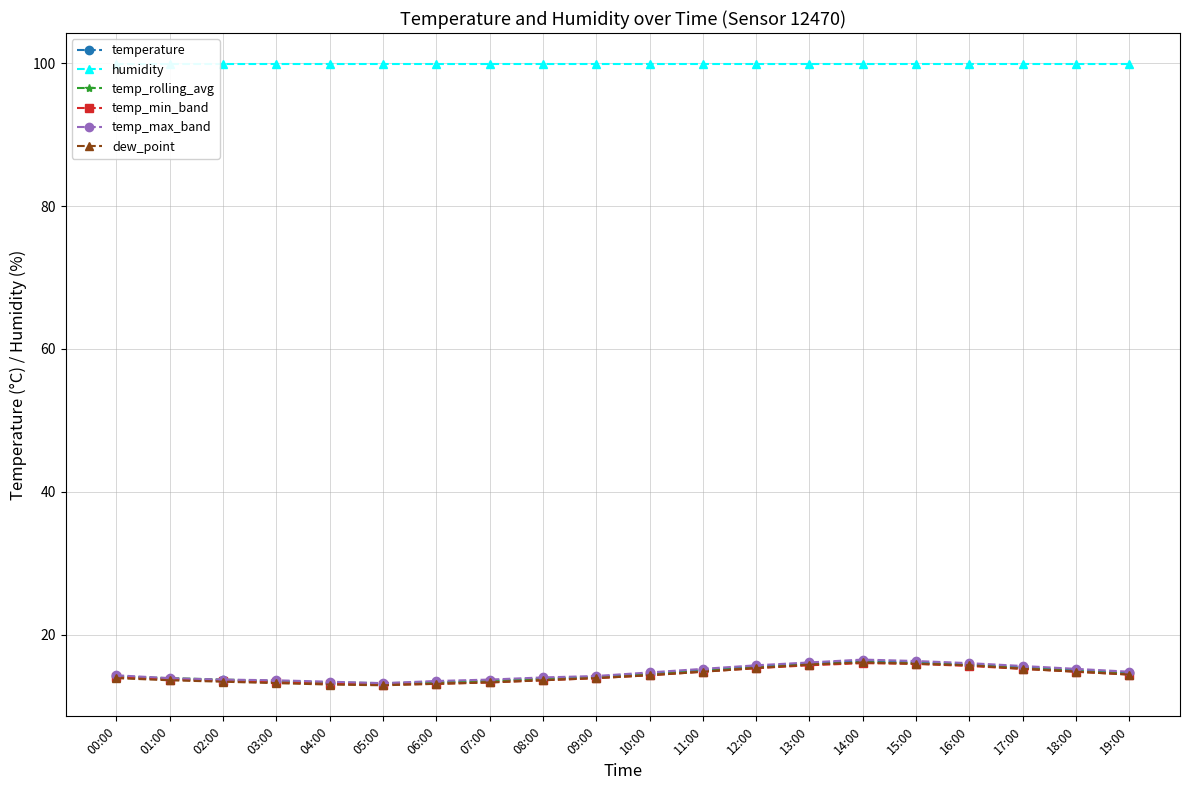

What is the spread (max minus min) of values at 07:00?

86.6